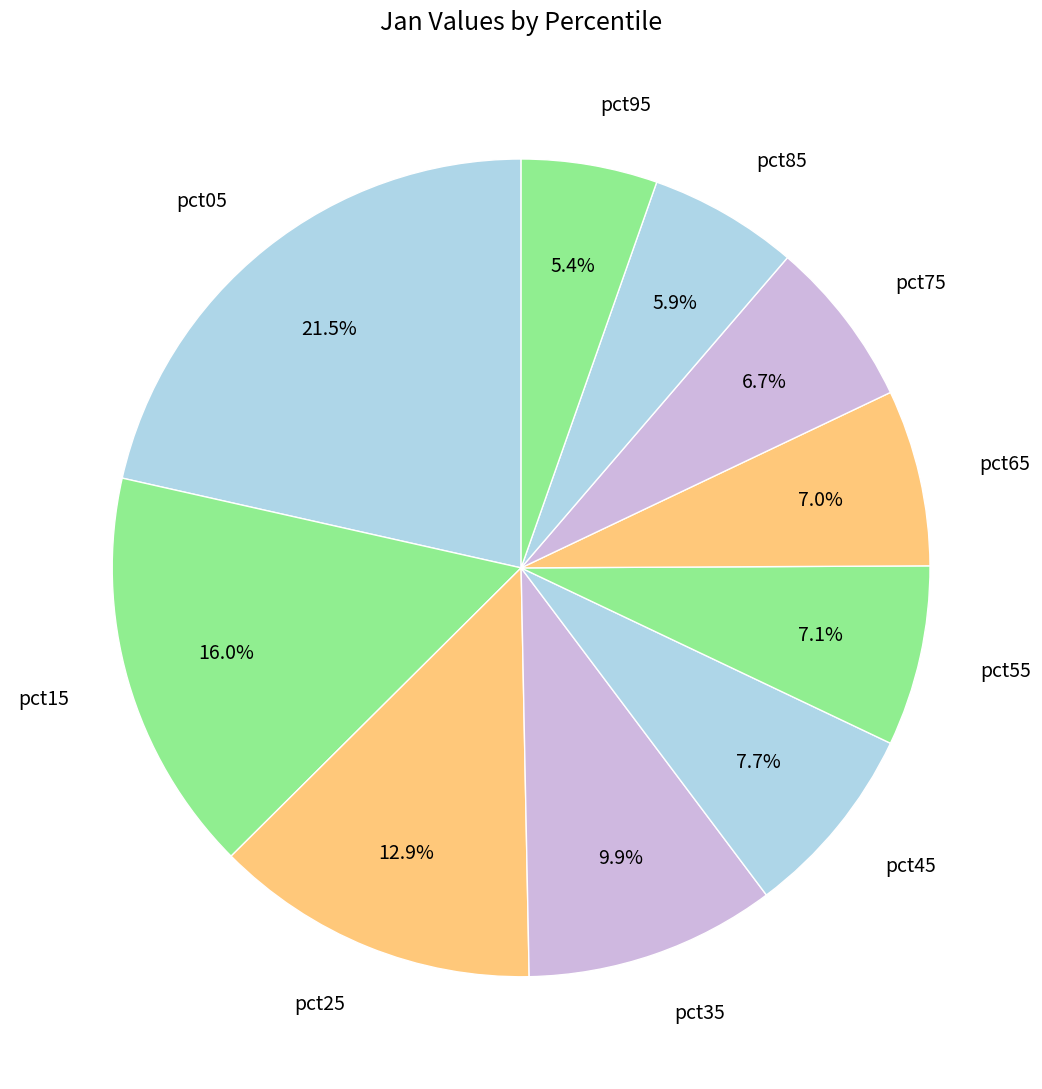

How much of the chart is everything except pct95?

94.6%